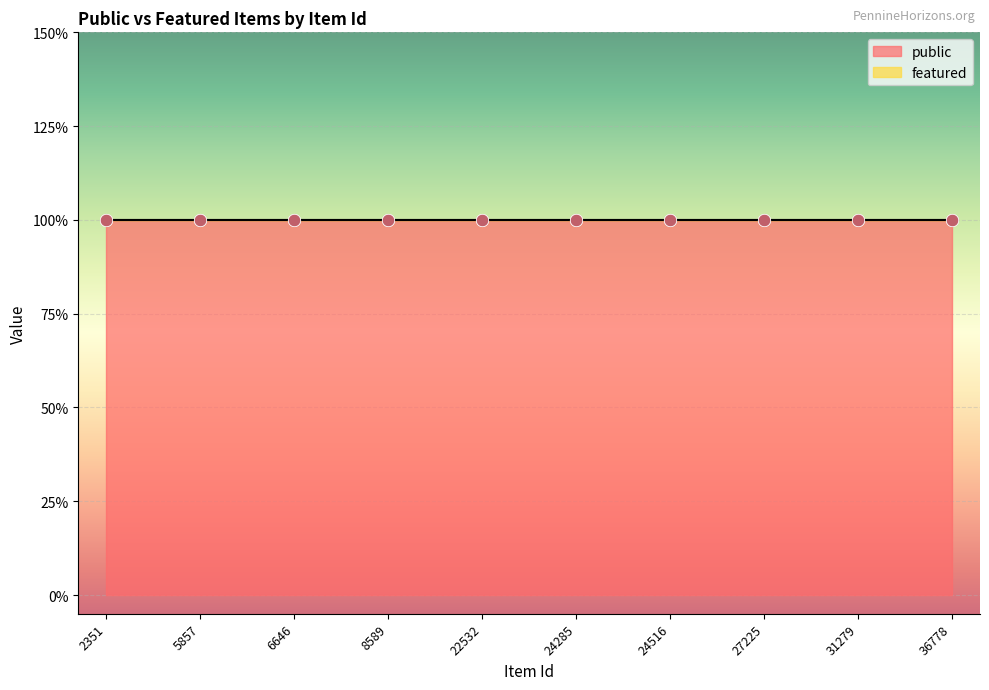

Which series reaches the minimum Y coordinate?

featured